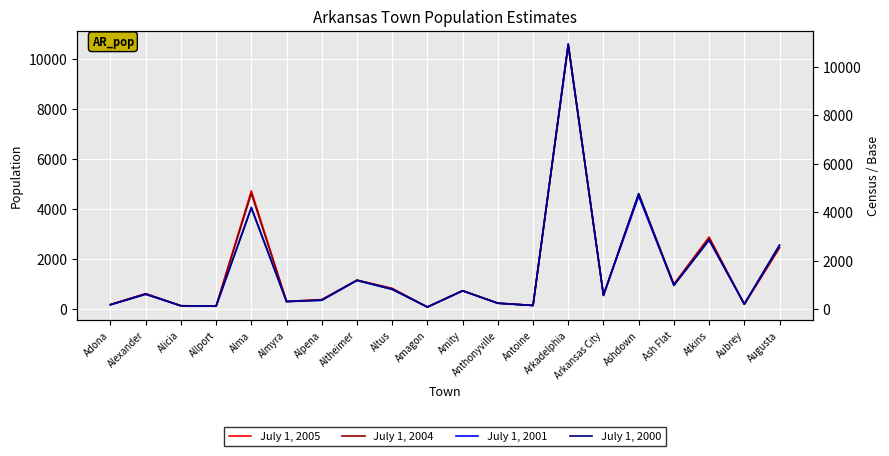

Where do July 1, 2004 and July 1, 2001 first cross each other?

Adona and Alexander